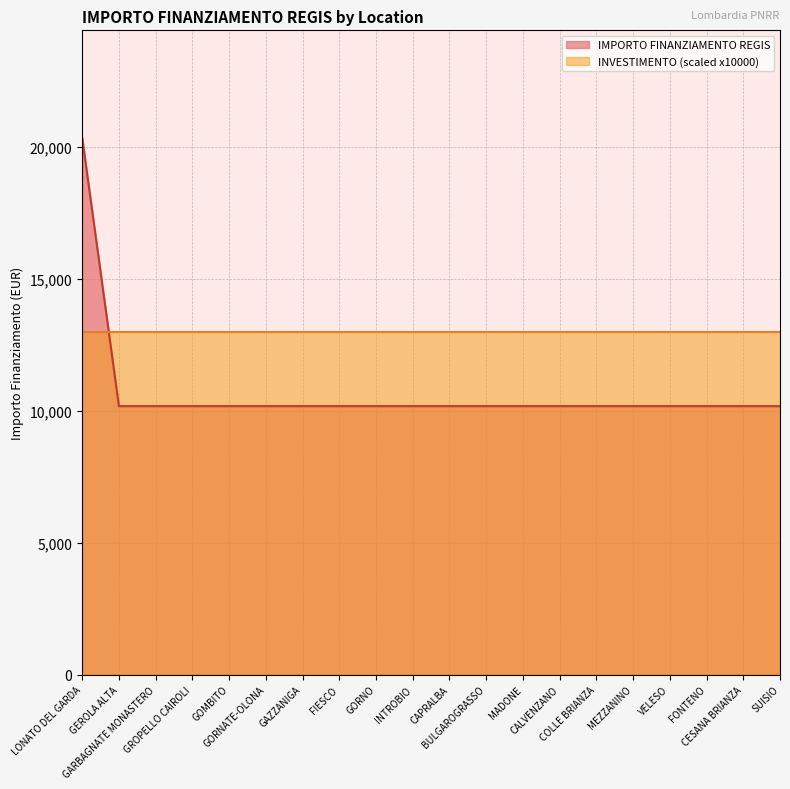

True or false: the data has more than 2 interior local peaks.

False